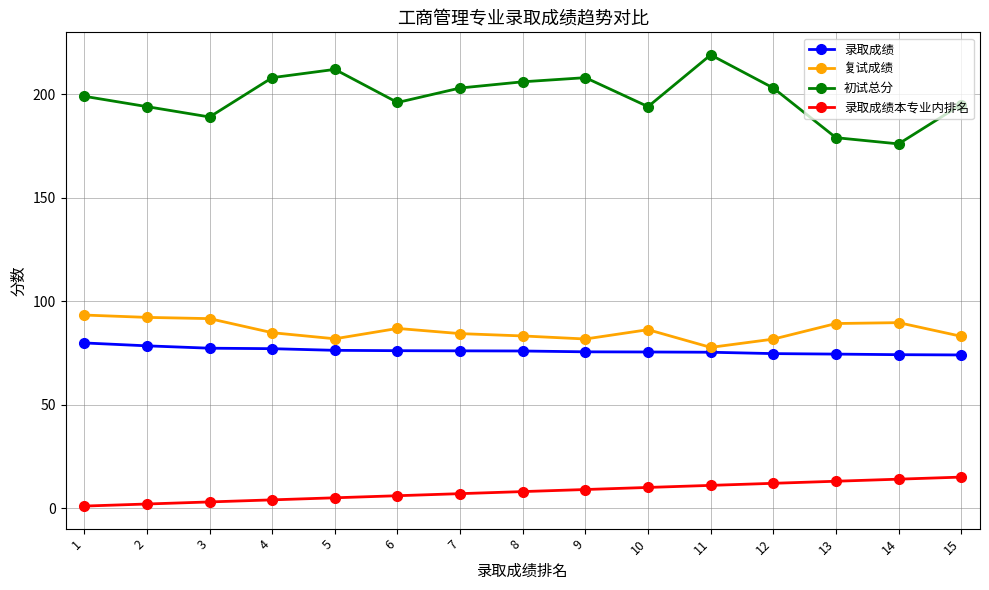

True or false: 录取成绩 and 录取成绩本专业内排名 intersect in this chart.

False